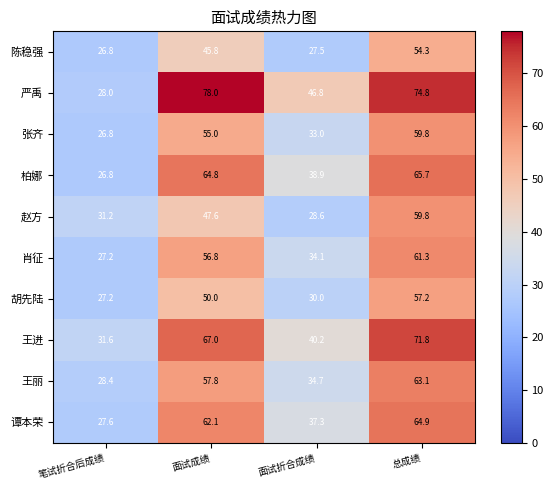

Where is 严禹 nearest to the value 53?

面试折合成绩